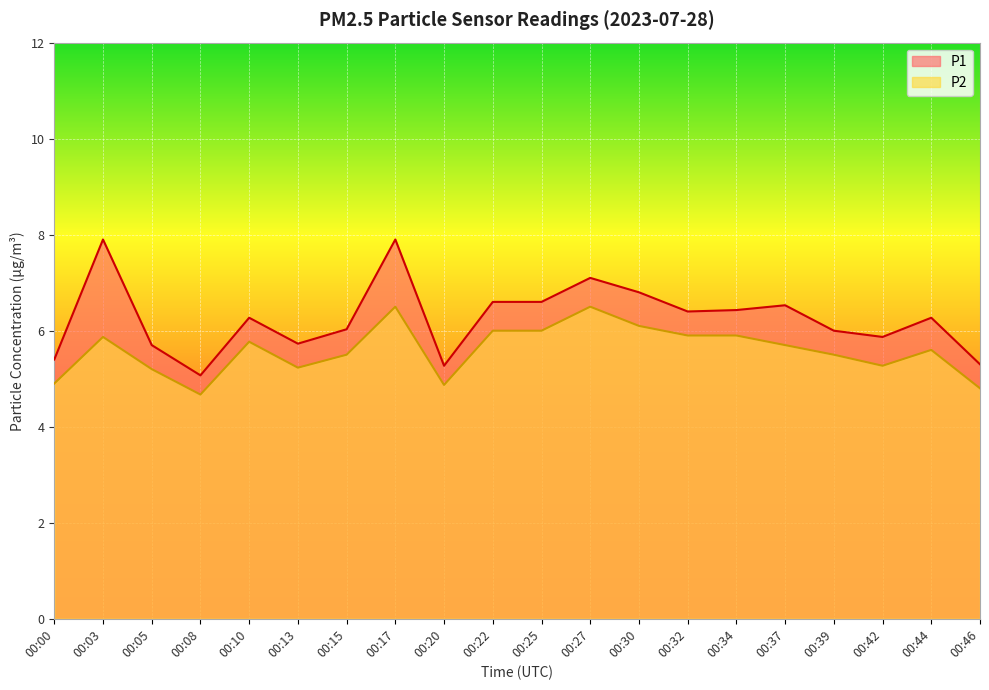

How many interior local peaks does the P2 series have?

5